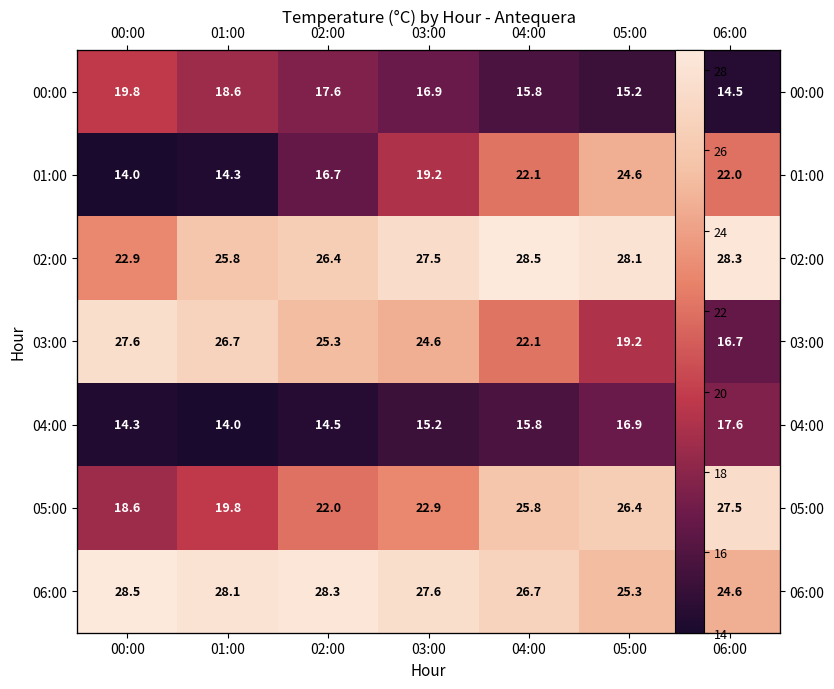

What is the maximum value shown in the chart?

28.5